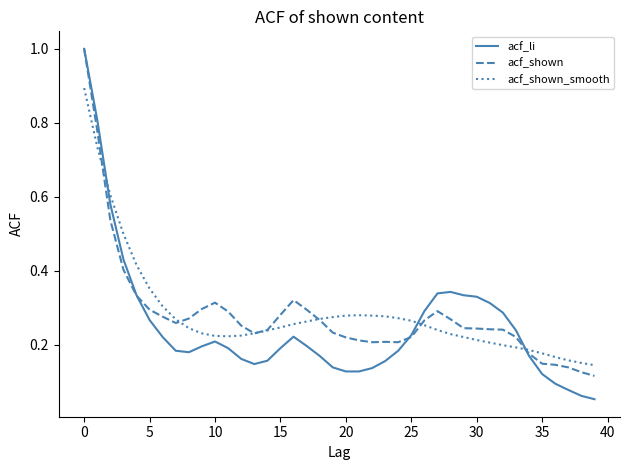

What is the greatest value displayed?

1.0